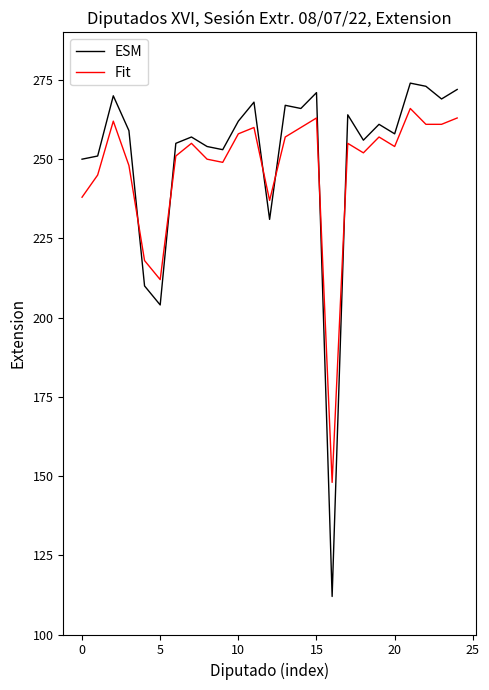

What is the difference between the maximum and minimum values in the ESM series?

162